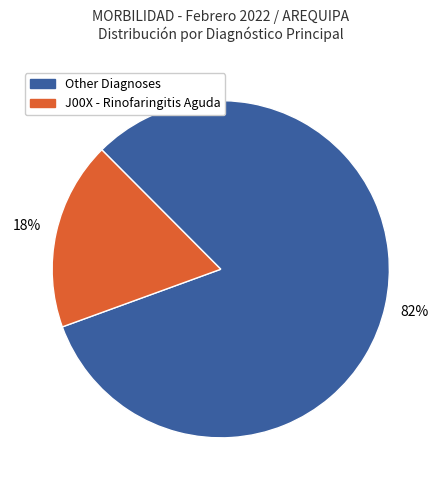

To the nearest percent, what is the average slice percentage?

50%